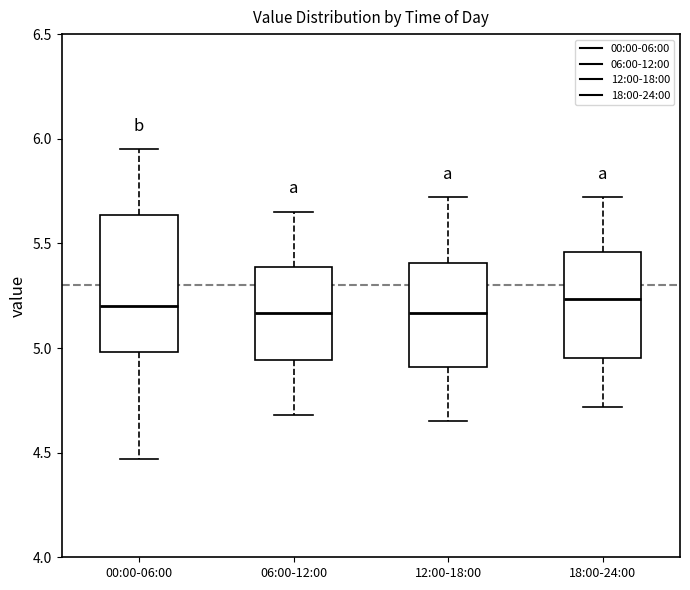

Where does the upper whisker of the box for 00:00-06:00 end on the y-axis? The values are not printed on the chart, so give them approximately, as read against the axis.

5.95